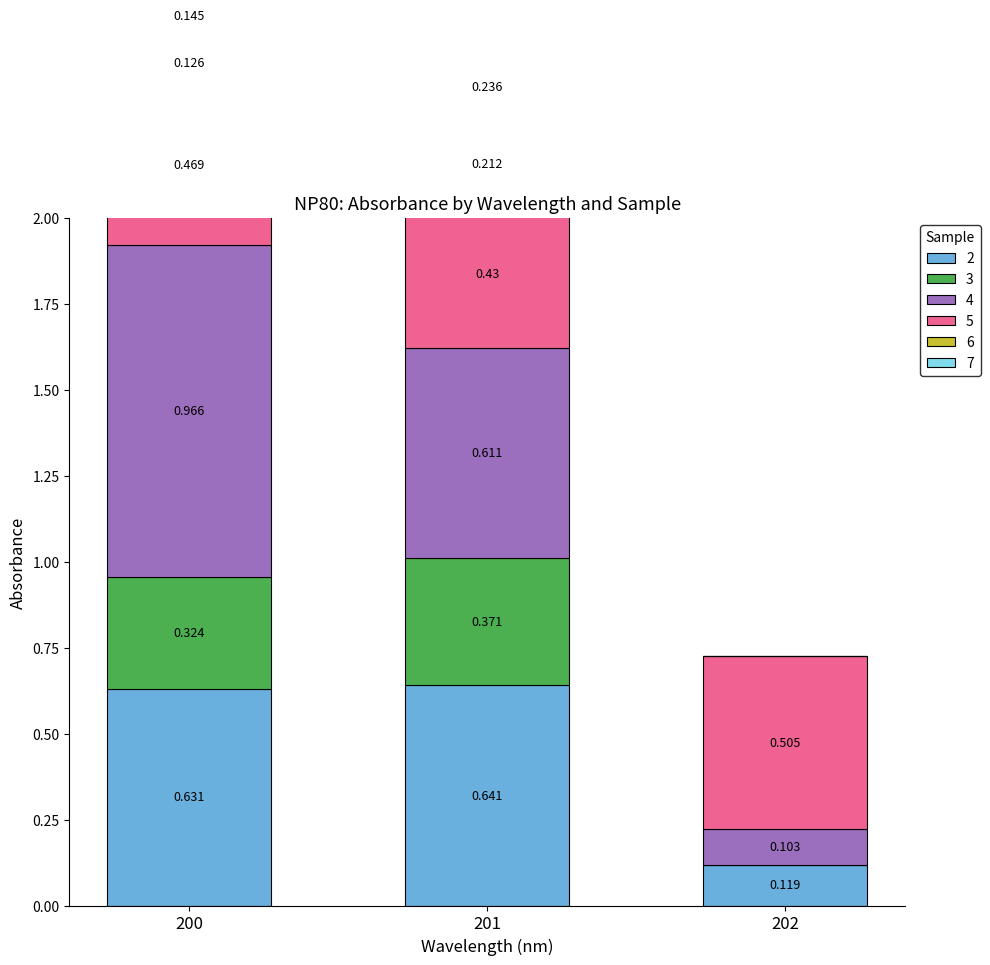

Between 200 and 202, which is larger?

200